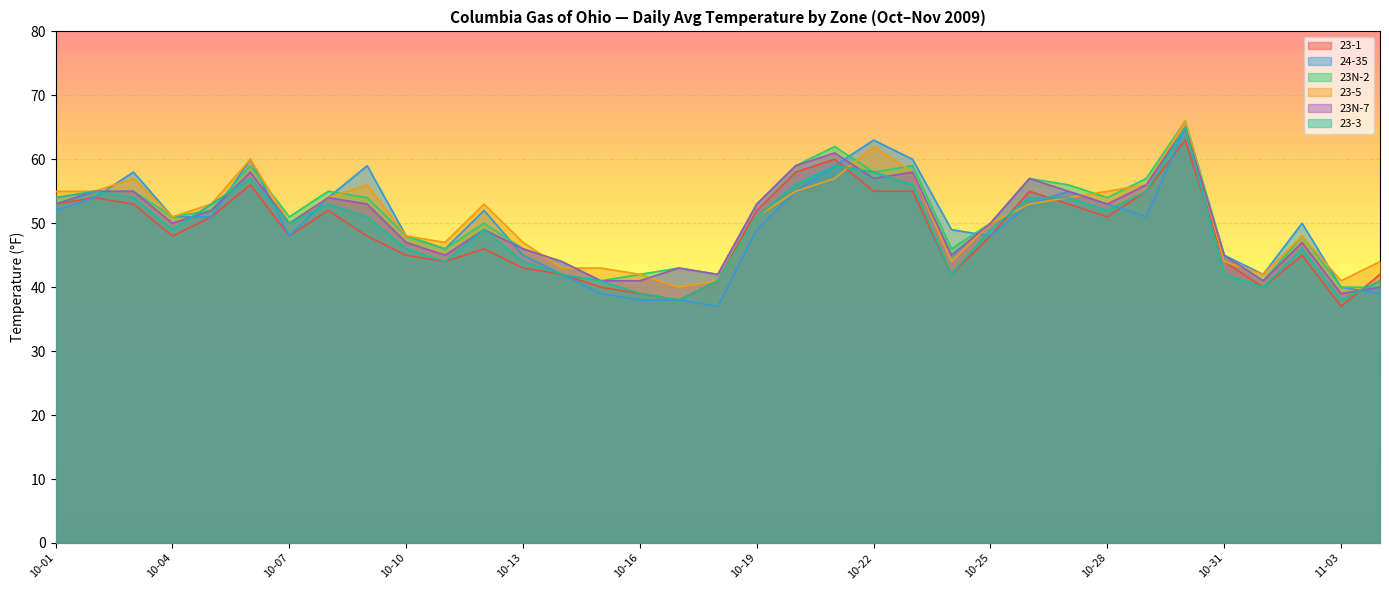

What are all the series names shown in the legend?

23-1, 24-35, 23N-2, 23-5, 23N-7, 23-3